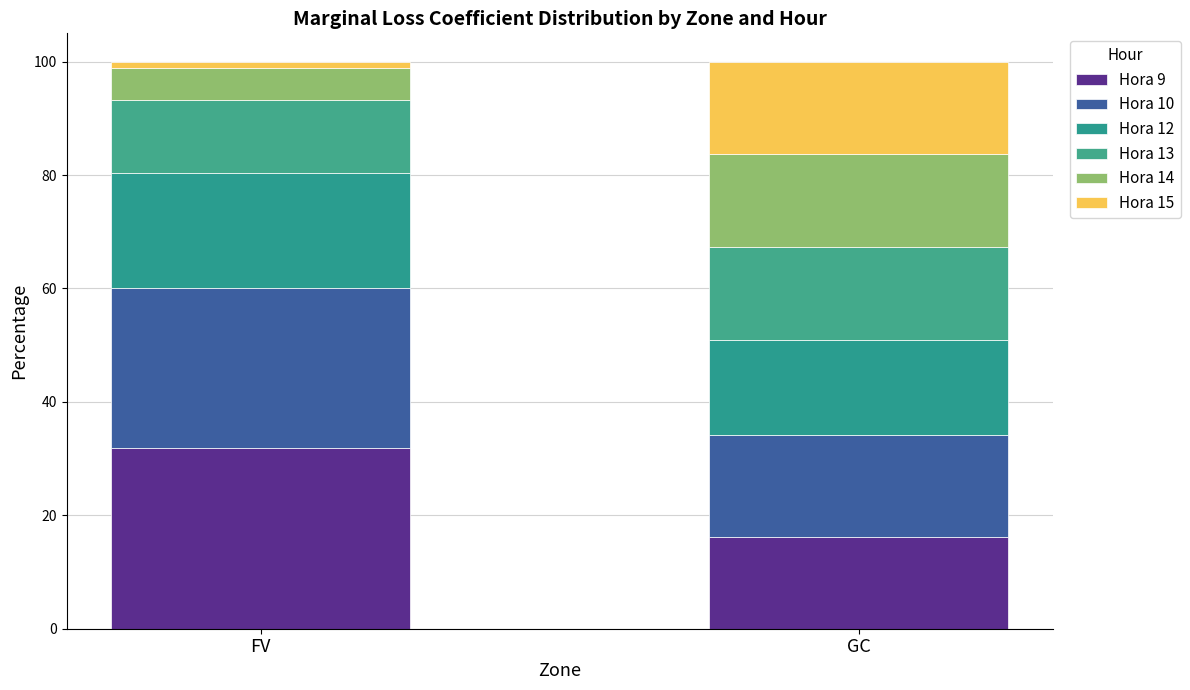

What is the sum of all Hora 14 values?

22.0